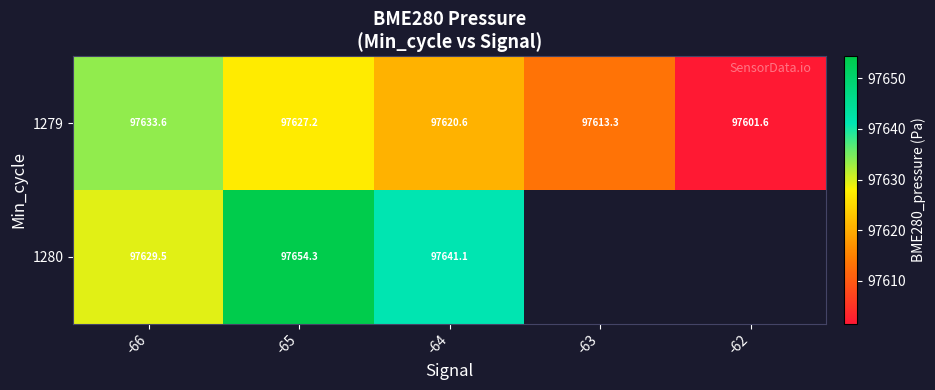

What is the minimum value shown in the chart?

97601.6